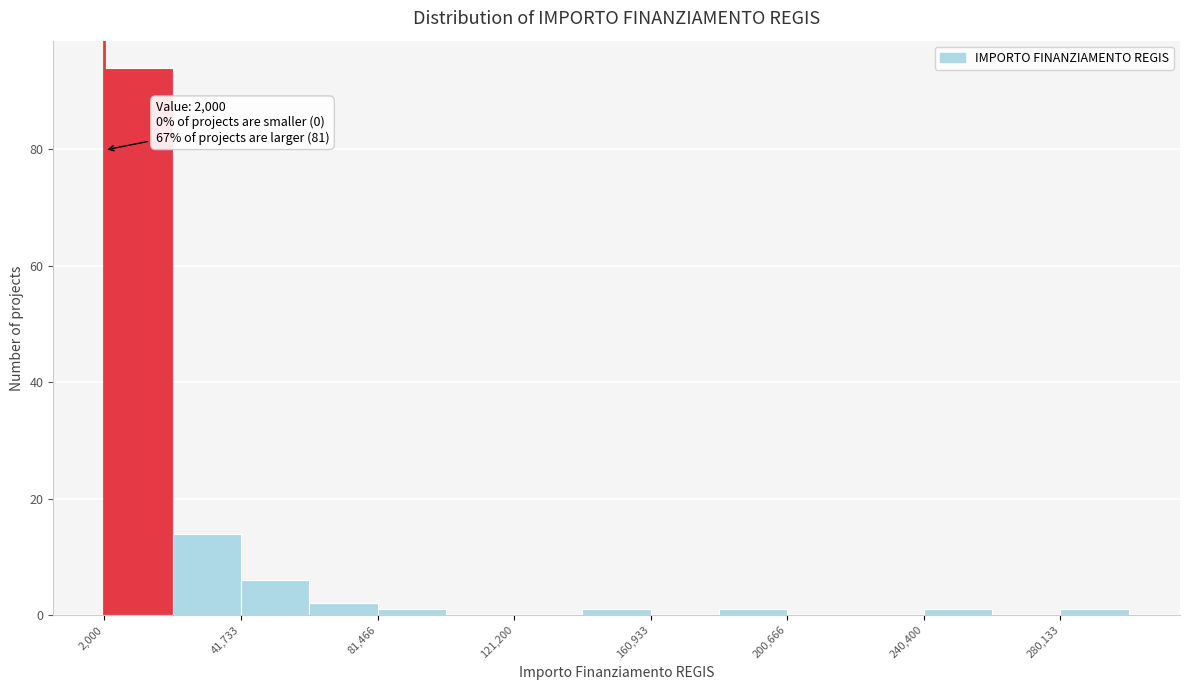

Read against the x-axis, roughly where is the centre of the tallest bar?

10000